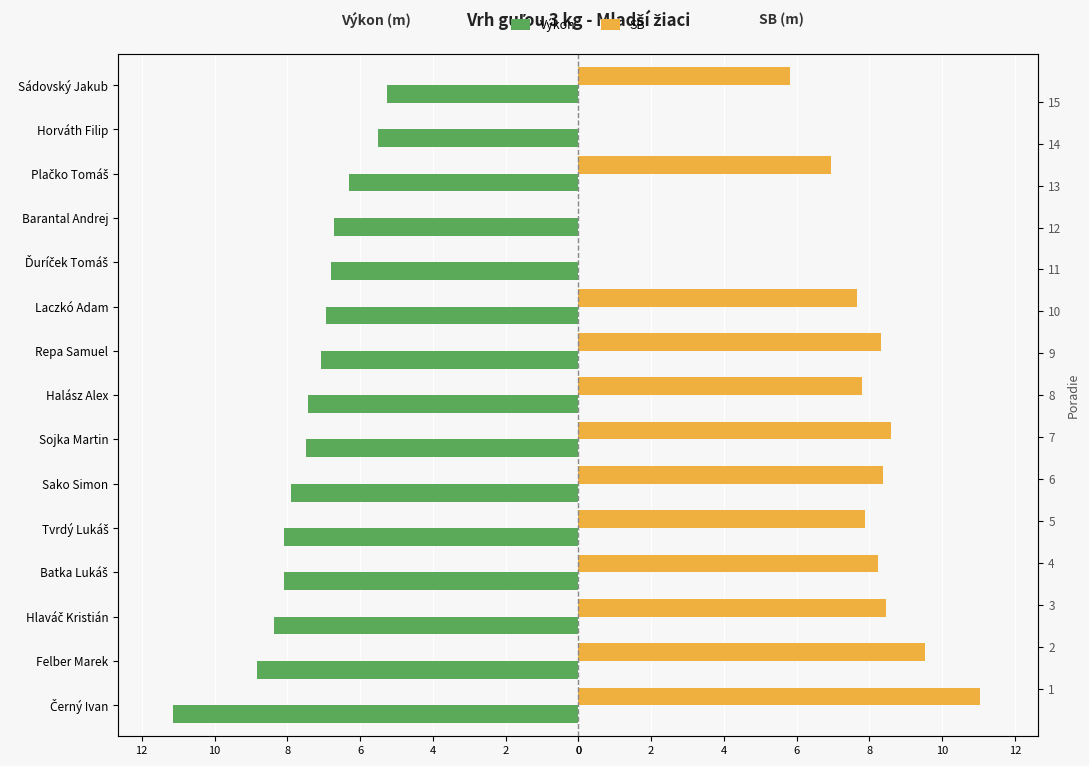

Reading right to left, list all the values displayed in this chart.

Výkon: -5.2	-5.5	-6.3	-6.7	-6.8	-6.9	-7.1	-7.4	-7.5	-7.9	-8.1	-8.1	-8.4	-8.8	-11.2
SB: 5.8	0.0	7.0	0.0	0.0	7.7	8.3	7.8	8.6	8.4	7.9	8.2	8.4	9.5	11.0